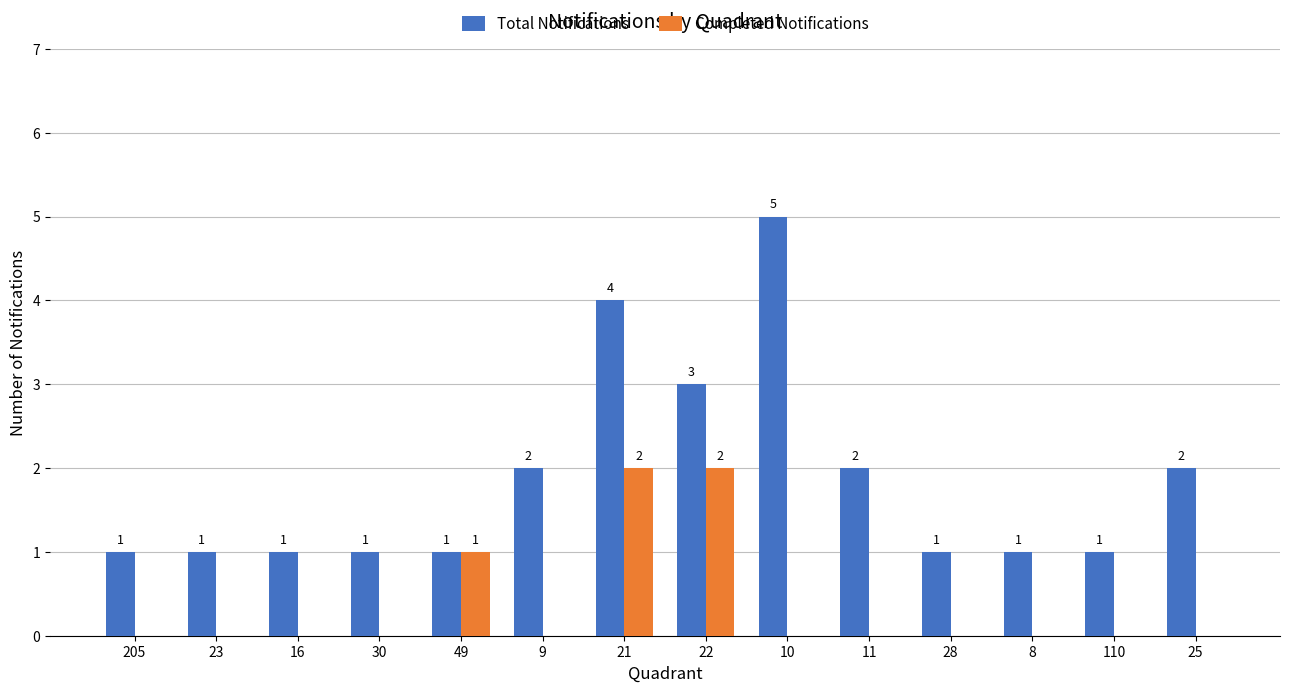

What is the greatest value displayed?

5